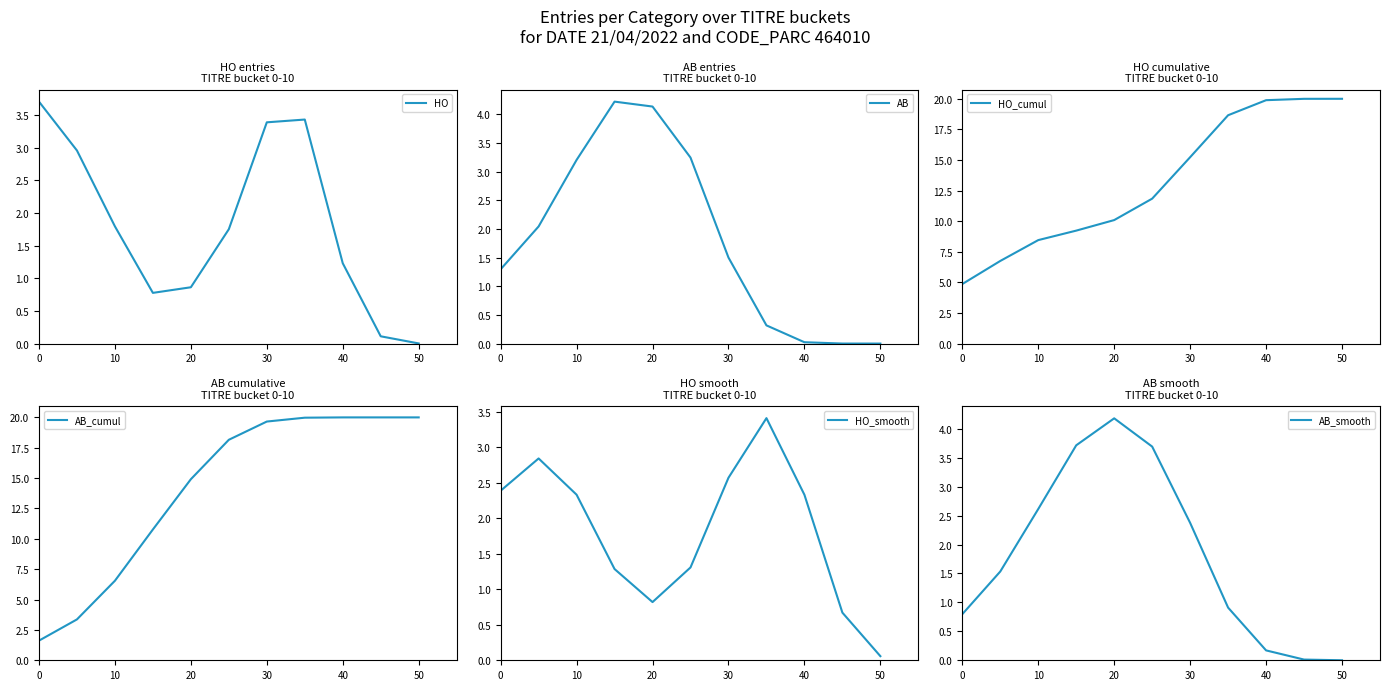

The value of AB_smooth at 0 is 0.5. True or false?

False